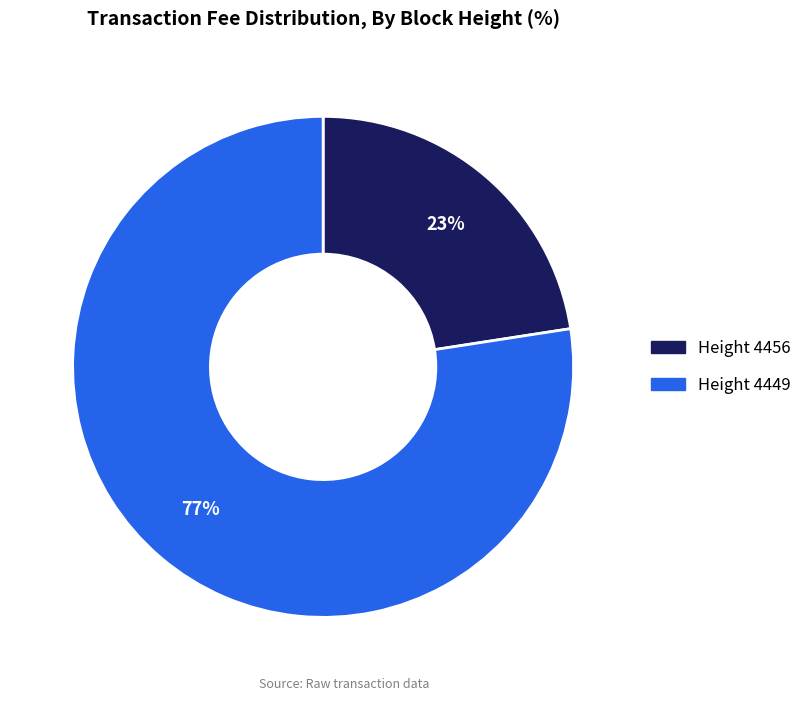

Does any single category account for the majority?

Yes